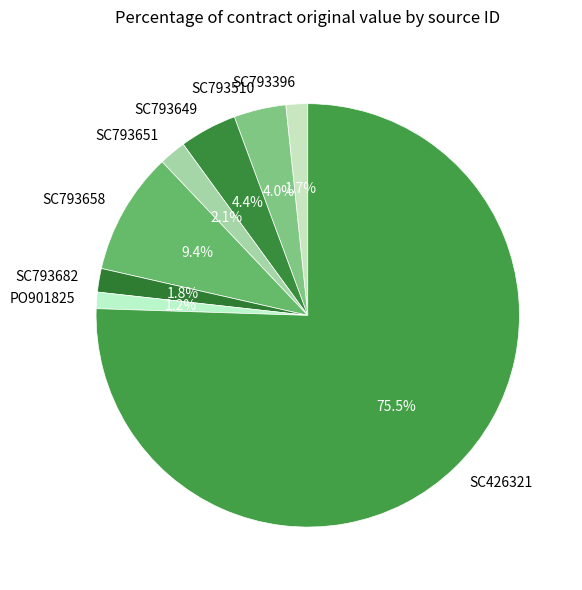

What portion of the pie excludes SC793649?

95.6%